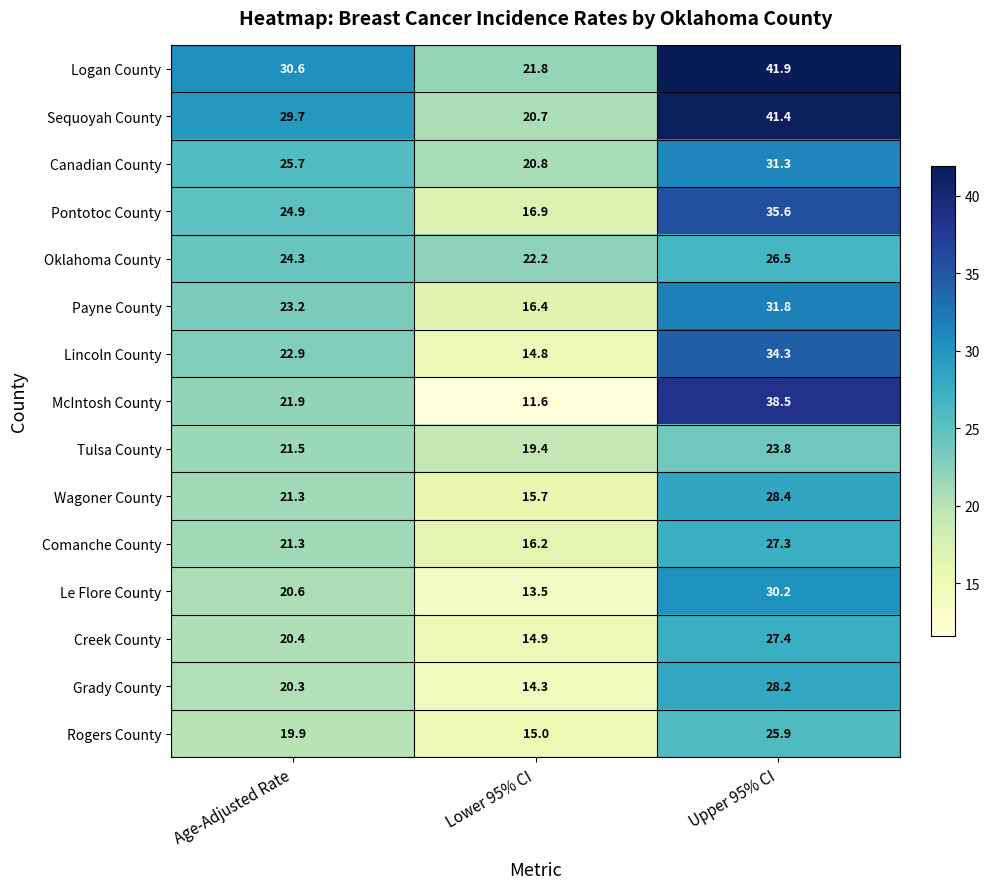

What is the greatest value displayed?

41.9